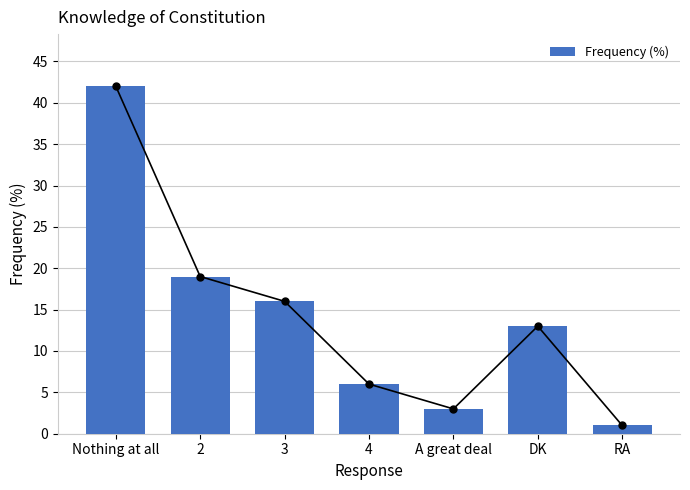

What is the label of the 5th bar from the right?

3